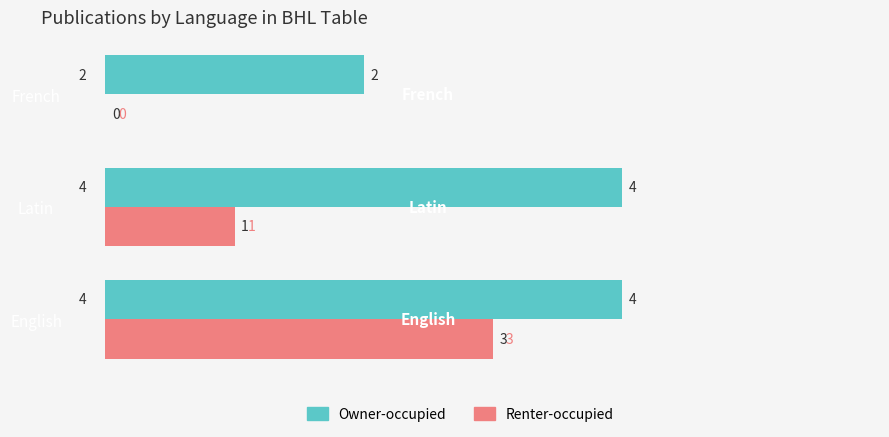

Which category has the highest value in the Renter-occupied series?

English